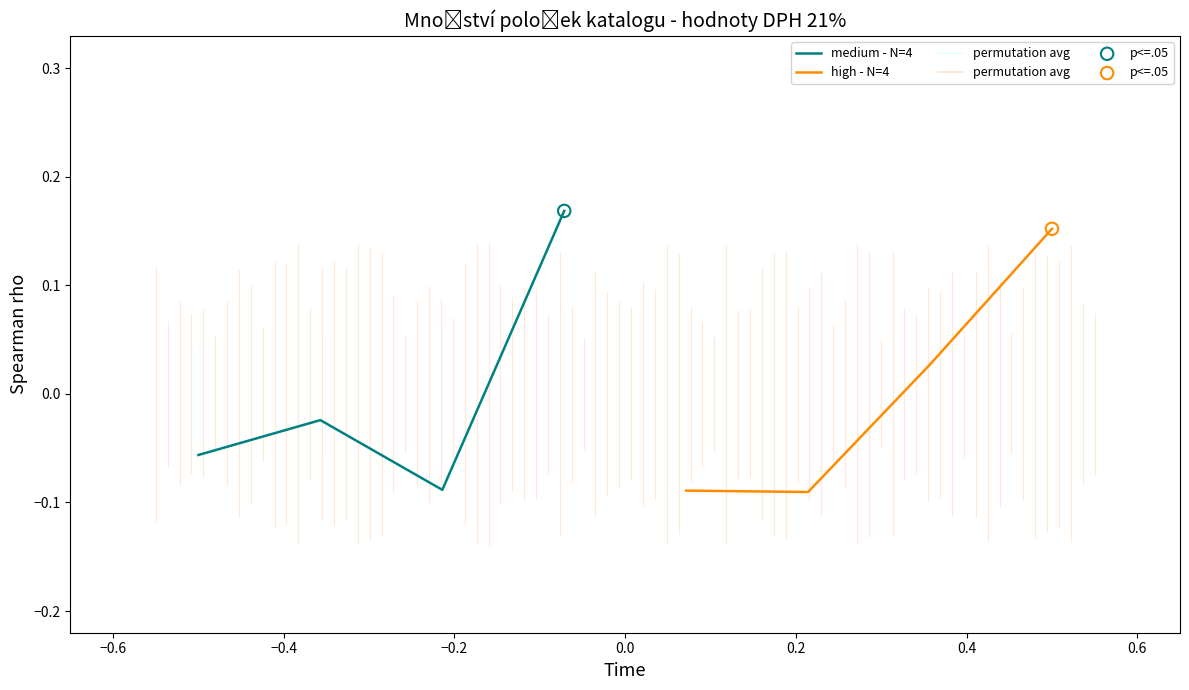

Which series reaches the minimum Y coordinate?

high - N=4